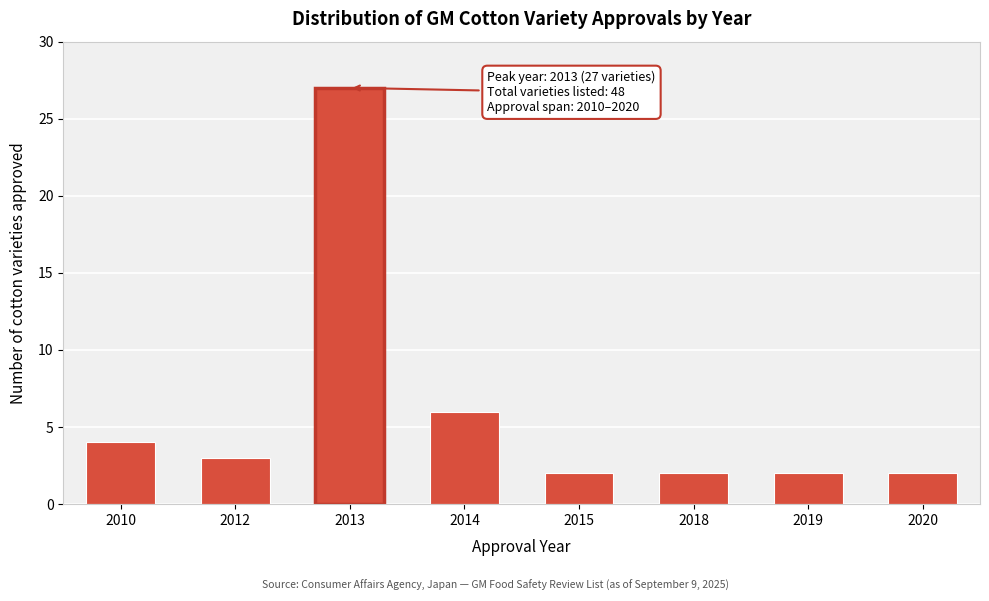

Reading left to right, transcribe all the data shown in this chart.

2010=4	2012=3	2013=27	2014=6	2015=2	2018=2	2019=2	2020=2